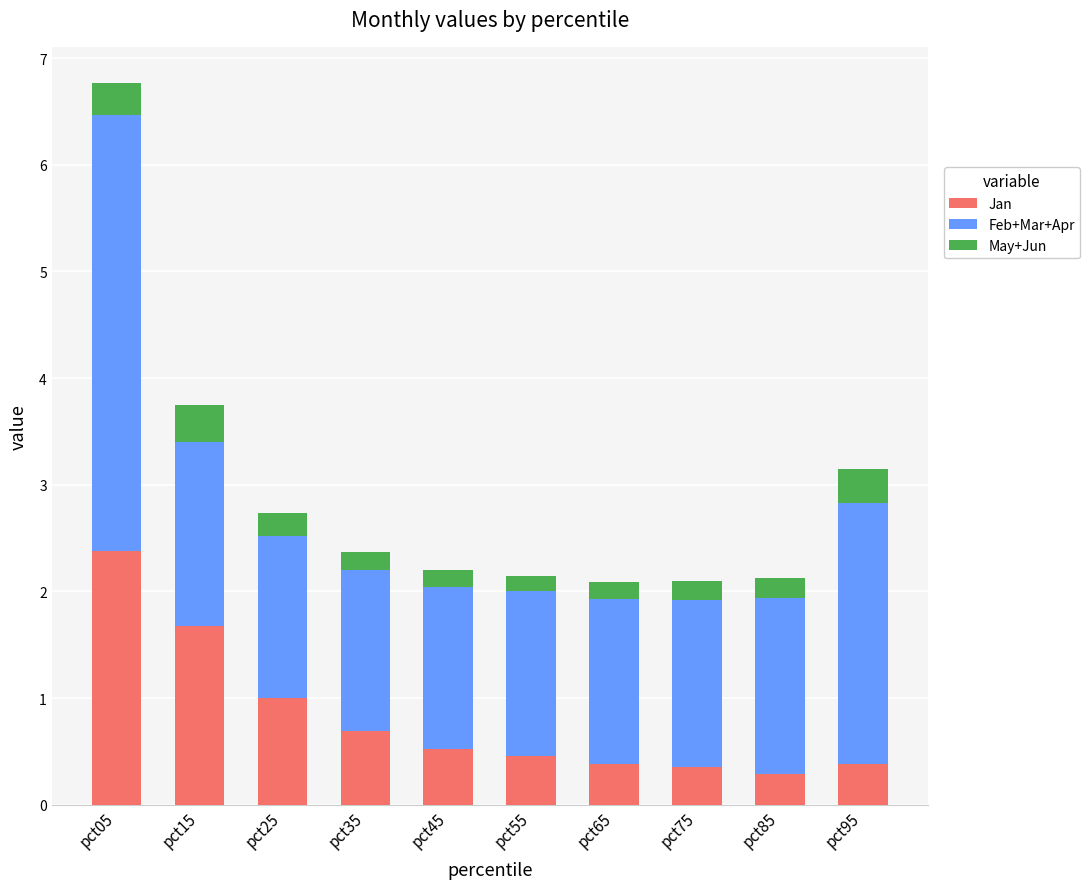

What is the total value across all series at pct35?

2.4